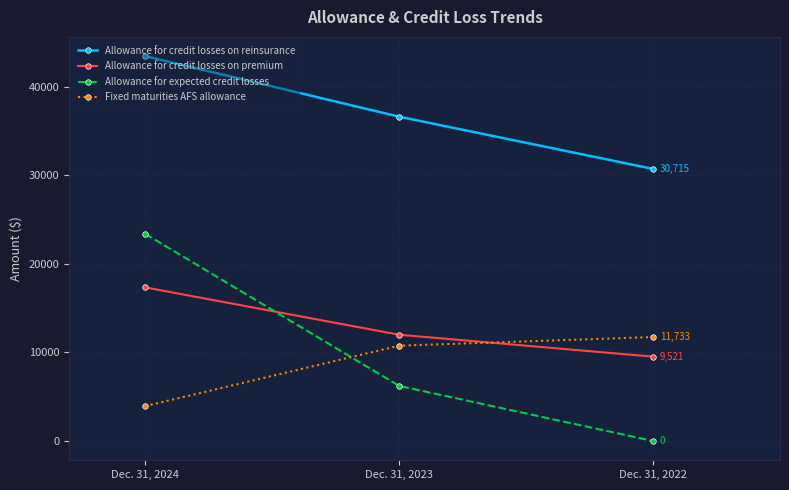

The Allowance for expected credit losses series shows 0 at Dec. 31, 2022. True or false?

True